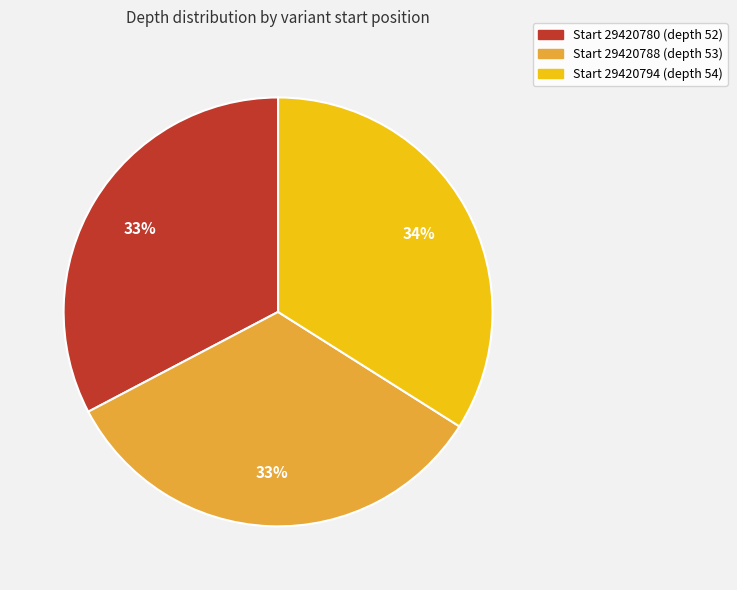

To the nearest percent, what is the average slice percentage?

33%